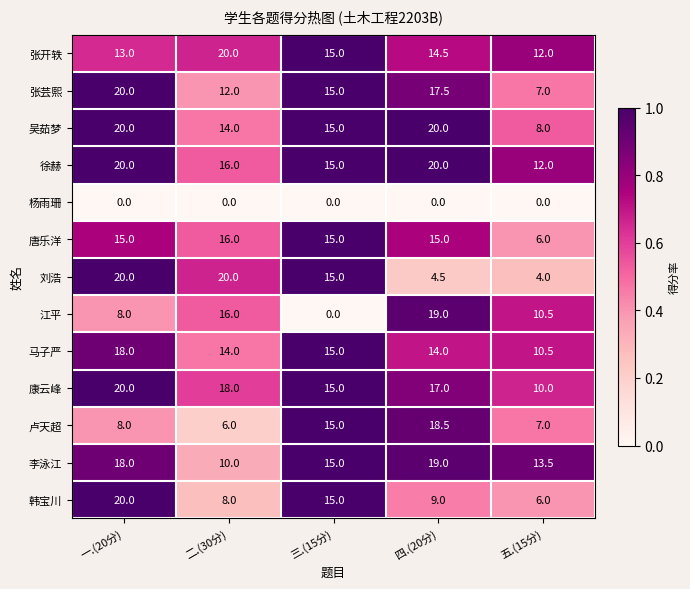

What is the difference between the second highest and minimum values in the 刘浩 series?

16.0